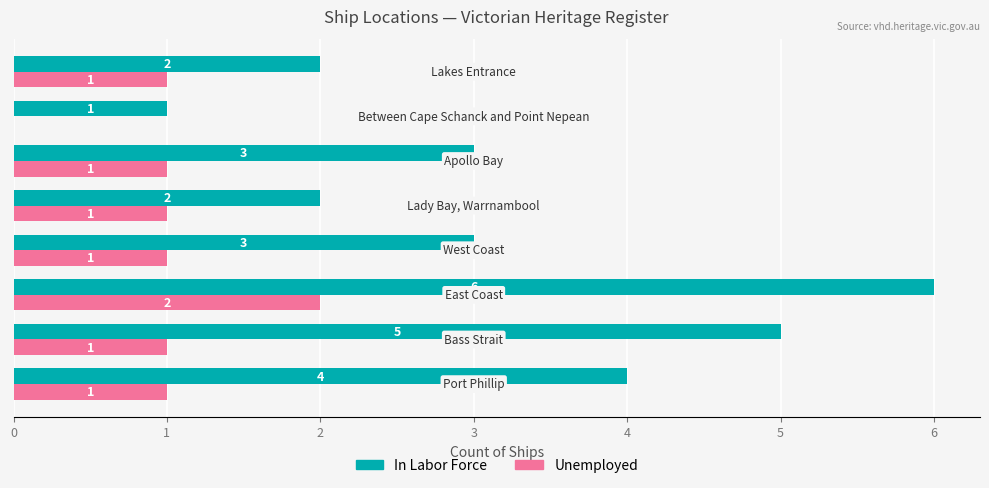

What is the sum of all In Labor Force values?

26